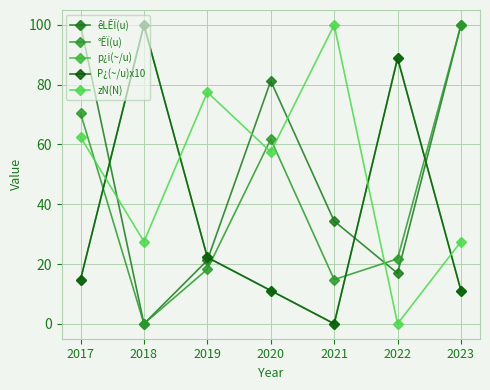

Reading left to right, transcribe all the data shown in this chart.

êLÊÏ(u): 2017=100.0	2018=0.0	2019=21.2	2020=81.2	2021=34.4	2022=16.9	2023=100.0
°ÊÏ(u): 2017=70.4	2018=0.0	2019=18.3	2020=61.7	2021=14.8	2022=21.7	2023=100.0
p¿i(~/u): 2017=14.8	2018=100.0	2019=22.2	2020=11.1	2021=0.0	2022=88.9	2023=11.1
P¿(~/u)x10: 2017=14.8	2018=100.0	2019=22.2	2020=11.1	2021=0.0	2022=88.9	2023=11.1
zN(N): 2017=62.5	2018=27.5	2019=77.5	2020=57.5	2021=100.0	2022=0.0	2023=27.5